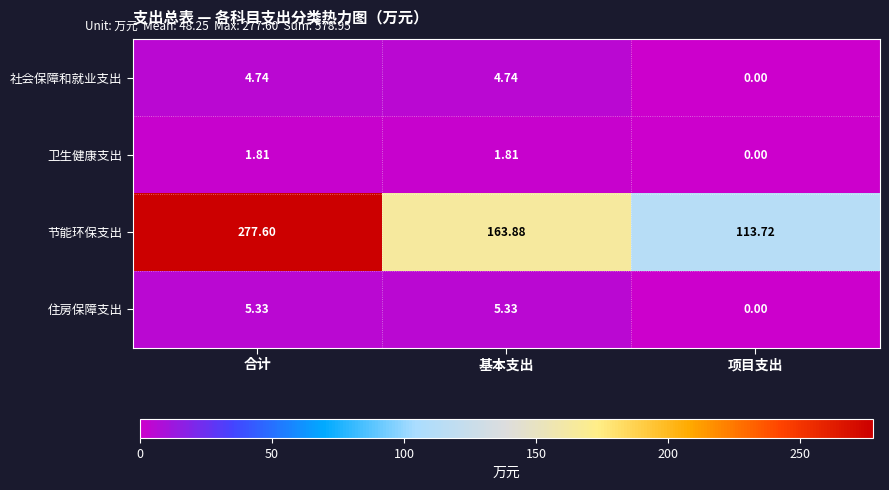

Which series has the largest total across all categories?

节能环保支出